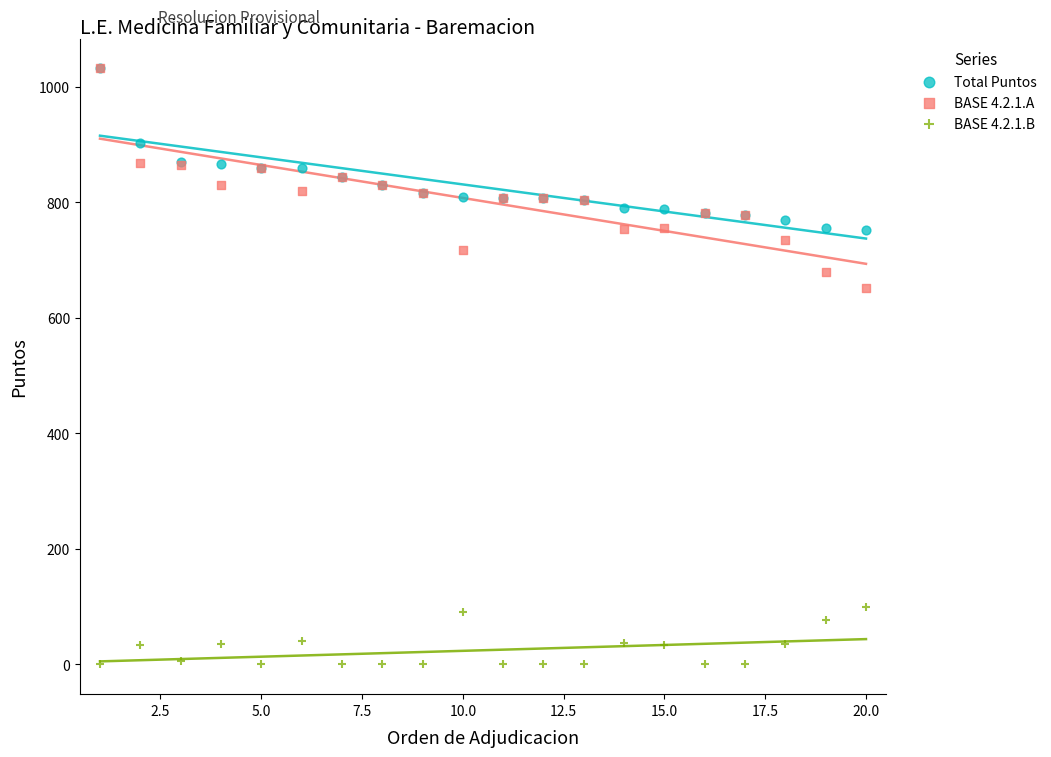

Across all series, what Y value is closest to 516?

652